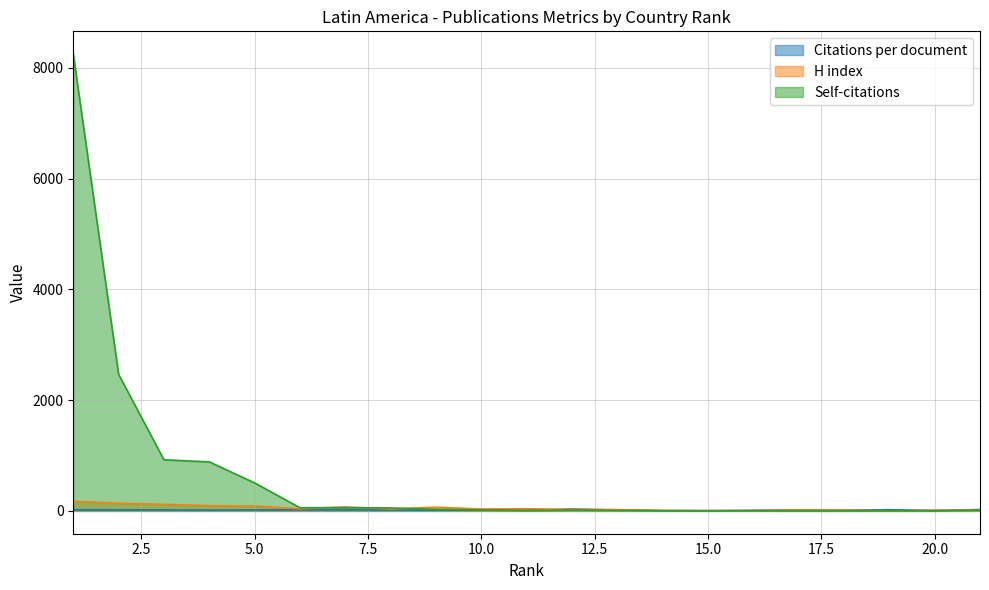

At 6, list the series in order from largest to smallest.

Self-citations, H index, Citations per document